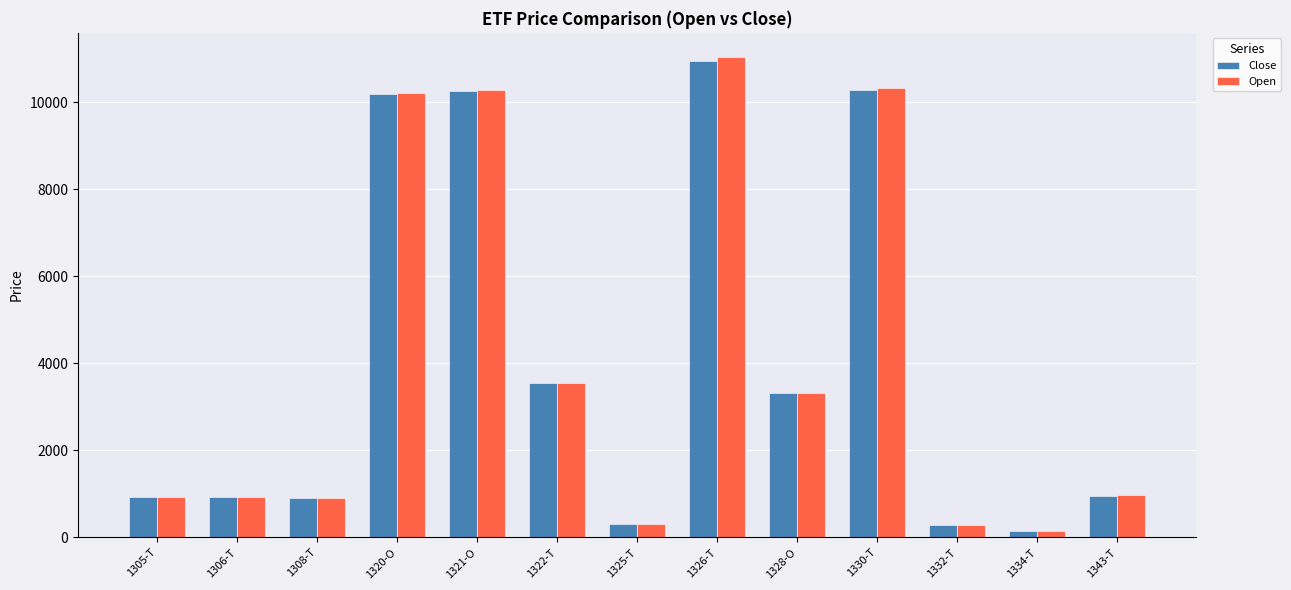

What is the spread (max minus min) of values at 1332-T?

3